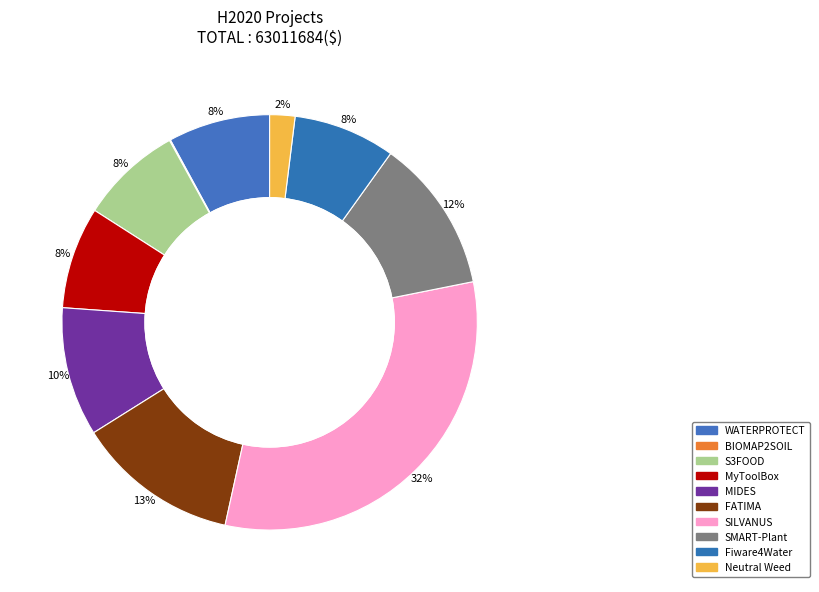

The FATIMA slice represents 21% of the pie. True or false?

False